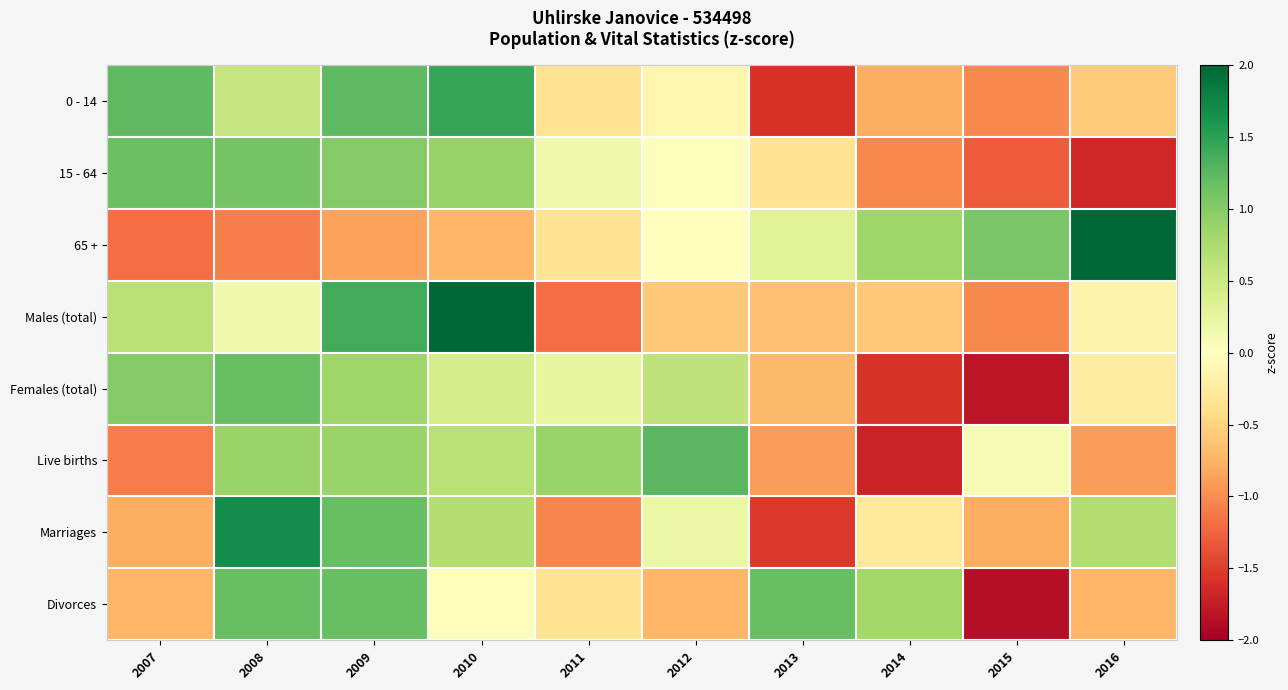

Reading left to right, list all the values displayed in this chart.

0 - 14: 2007=1.2	2008=0.5	2009=1.2	2010=1.4	2011=-0.3	2012=-0.1	2013=-1.6	2014=-0.8	2015=-1.0	2016=-0.6
15 - 64: 2007=1.2	2008=1.1	2009=1.0	2010=0.9	2011=0.1	2012=0.0	2013=-0.3	2014=-1.0	2015=-1.3	2016=-1.7
65 +: 2007=-1.2	2008=-1.1	2009=-0.9	2010=-0.7	2011=-0.3	2012=-0.0	2013=0.3	2014=0.8	2015=1.1	2016=2.0
Males (total): 2007=0.6	2008=0.2	2009=1.4	2010=2.0	2011=-1.2	2012=-0.6	2013=-0.6	2014=-0.6	2015=-1.0	2016=-0.2
Females (total): 2007=1.0	2008=1.2	2009=0.8	2010=0.4	2011=0.2	2012=0.6	2013=-0.7	2014=-1.6	2015=-1.8	2016=-0.2
Live births: 2007=-1.1	2008=0.9	2009=0.9	2010=0.7	2011=0.9	2012=1.3	2013=-0.9	2014=-1.7	2015=0.1	2016=-0.9
Marriages: 2007=-0.8	2008=1.7	2009=1.2	2010=0.7	2011=-1.0	2012=0.2	2013=-1.5	2014=-0.3	2015=-0.8	2016=0.7
Divorces: 2007=-0.7	2008=1.2	2009=1.2	2010=0.0	2011=-0.3	2012=-0.7	2013=1.2	2014=0.8	2015=-1.9	2016=-0.7